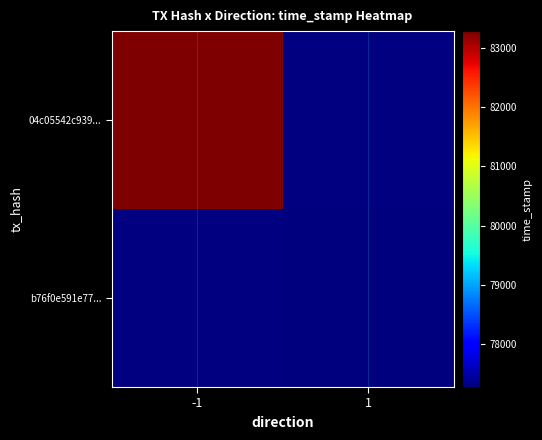

Which has a higher value, 1 or -1?

-1